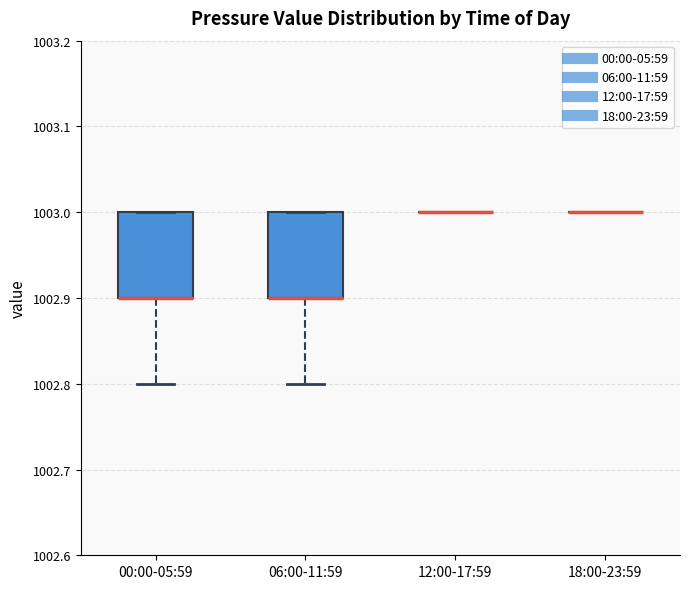

Where is the lower edge of the box for 06:00-11:59 on the y-axis? The values are not printed on the chart, so give them approximately, as read against the axis.

1002.9